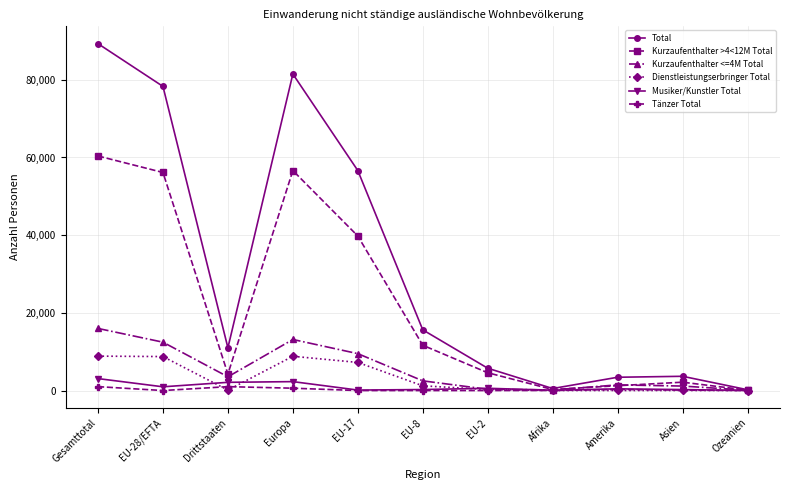

The Kurzaufenthalter <=4M Total series shows 155 at Afrika. True or false?

True